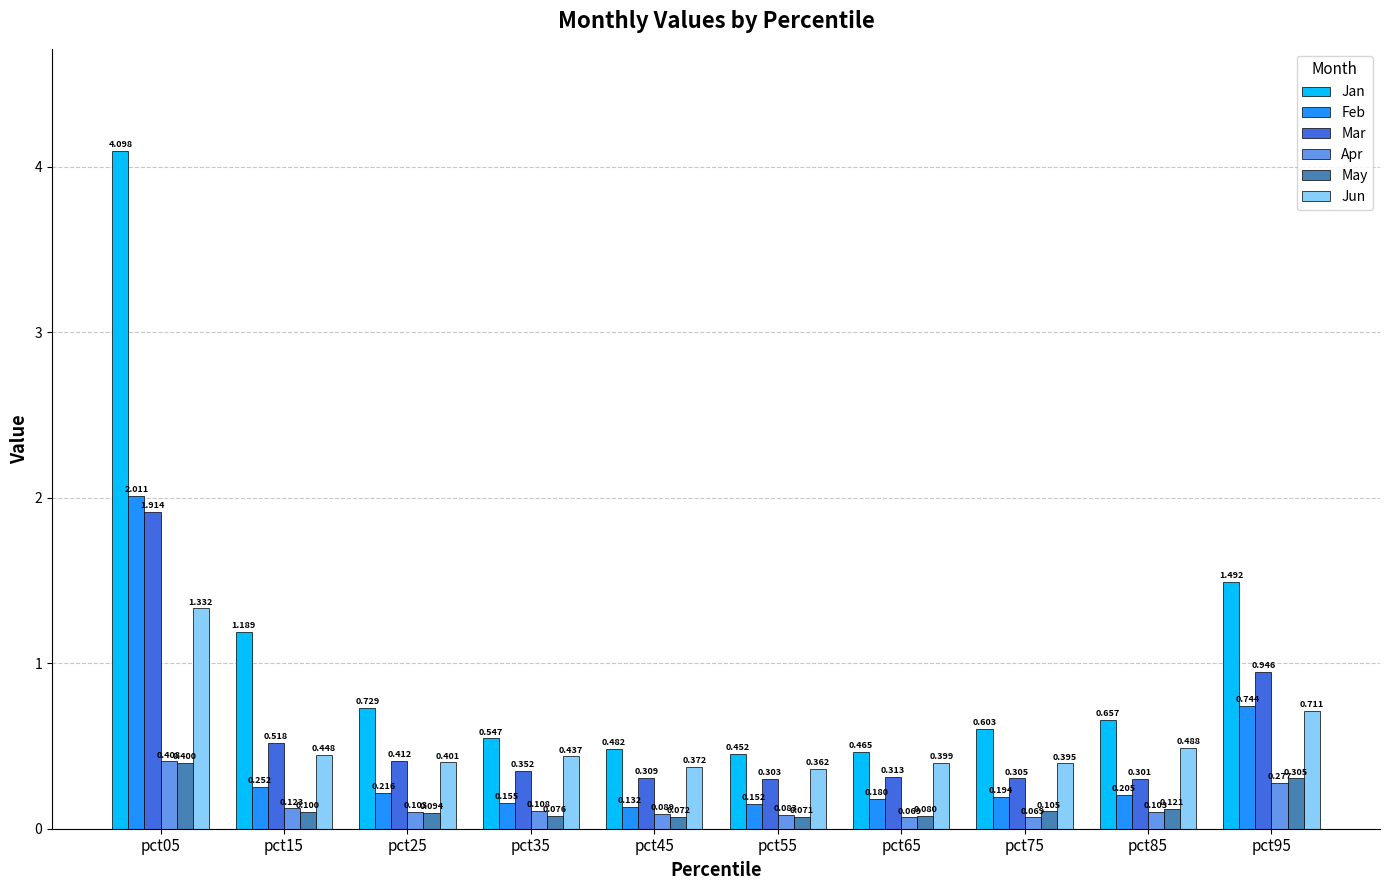

Is it true that May equals 0.1 at pct25?

True